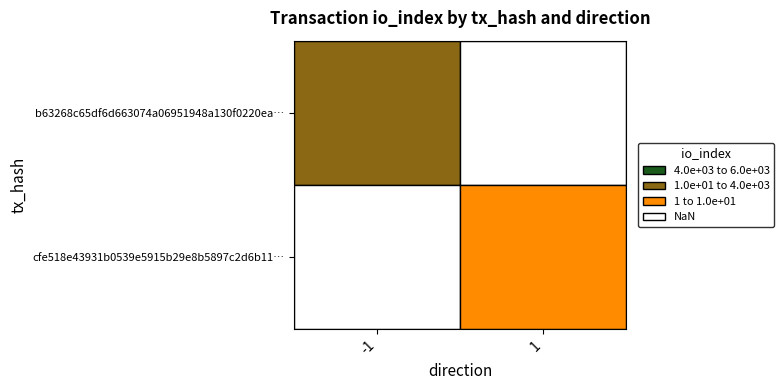

Between 0 and 1, which series saw the biggest shift?

b63268c65df6d663074a06951948a130f0220ea